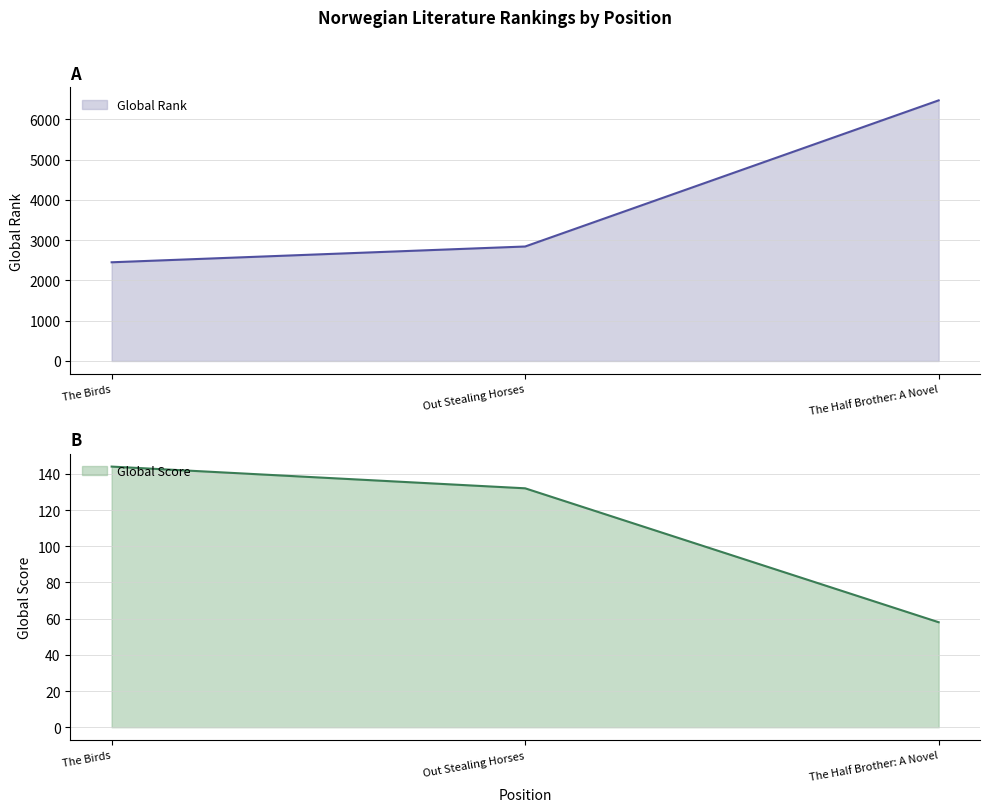

Rank the series by their average value, from lowest to highest.

Global Score, Global Rank